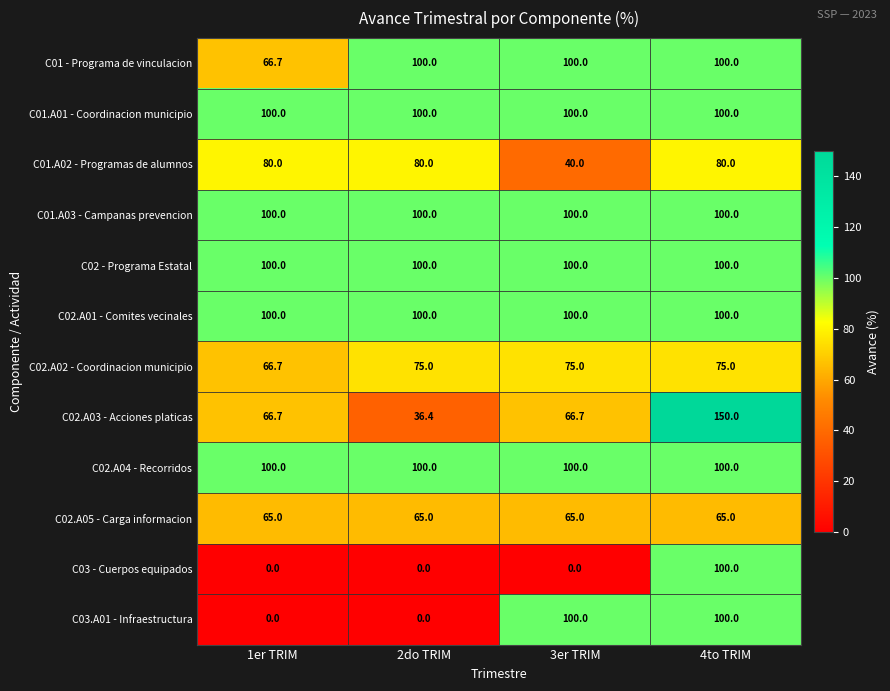

The value of C02.A02 - Coordinacion municipio at 4to TRIM is 75.0. True or false?

True